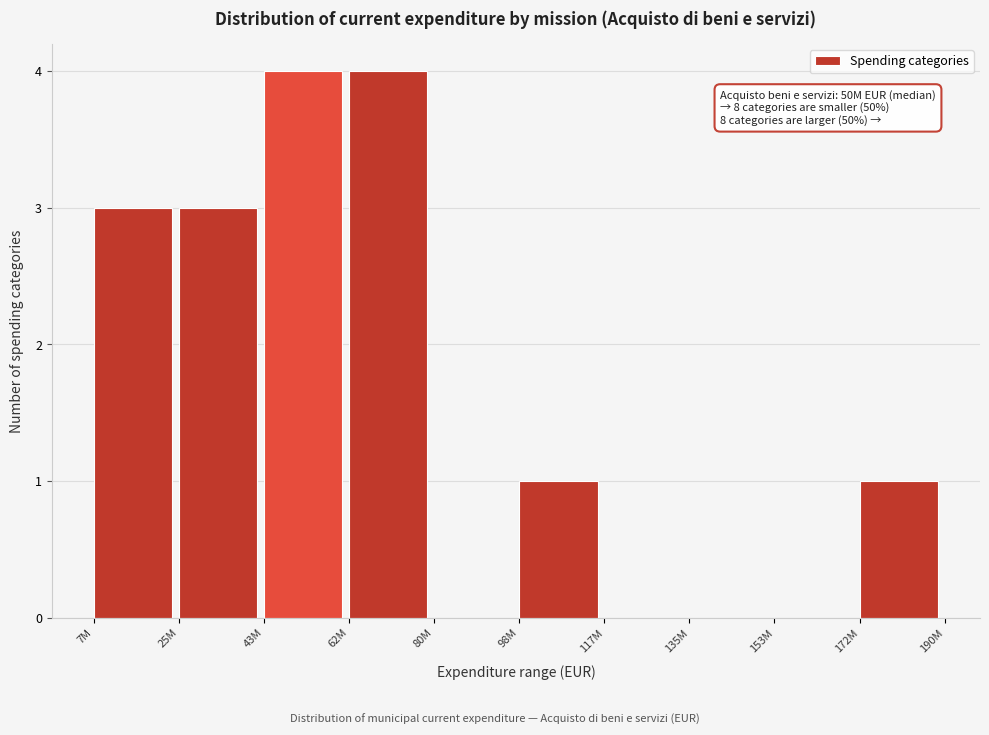

Reading left to right, transcribe all the data shown in this chart.

7M=3	25M=3	43M=4	62M=4	80M=0	98M=1	117M=0	135M=0	153M=0	172M=1